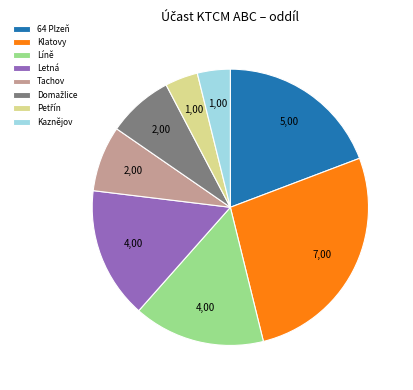

The Tachov slice represents 8% of the pie. True or false?

True